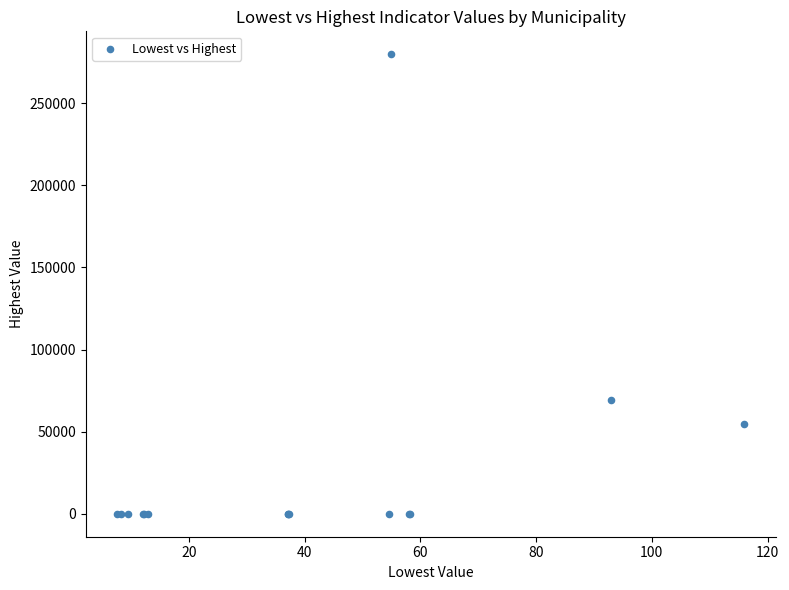

What Y value in the scatter plot is closest to 139906?

69084.0